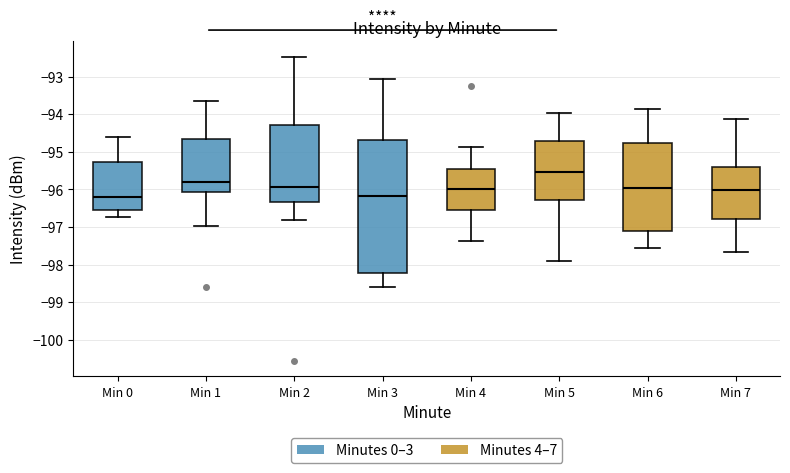

Which box has the highest median line?

Min 5